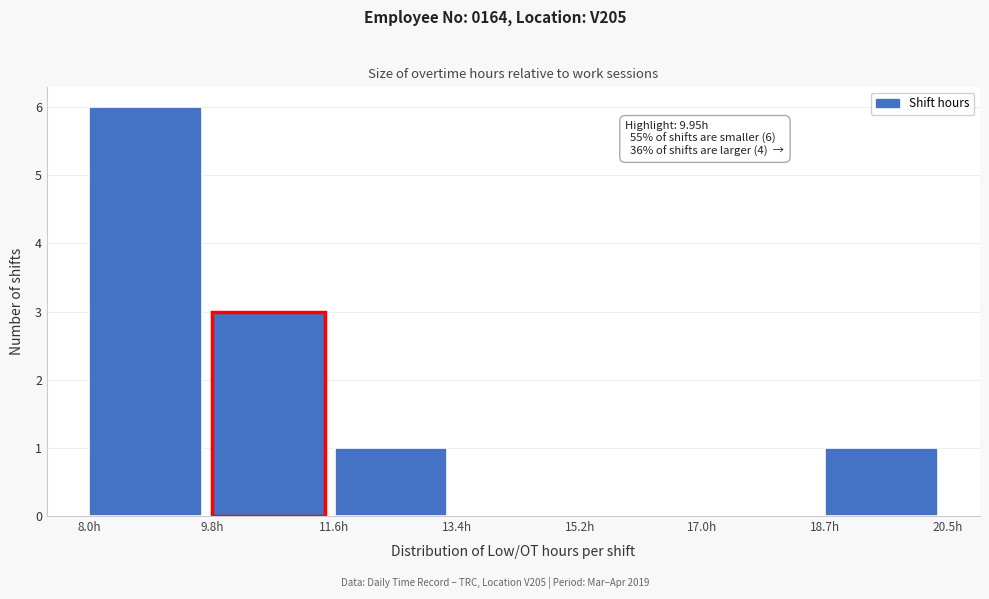

Over which range of the x-axis is the bar tallest?

8.0 to 9.8